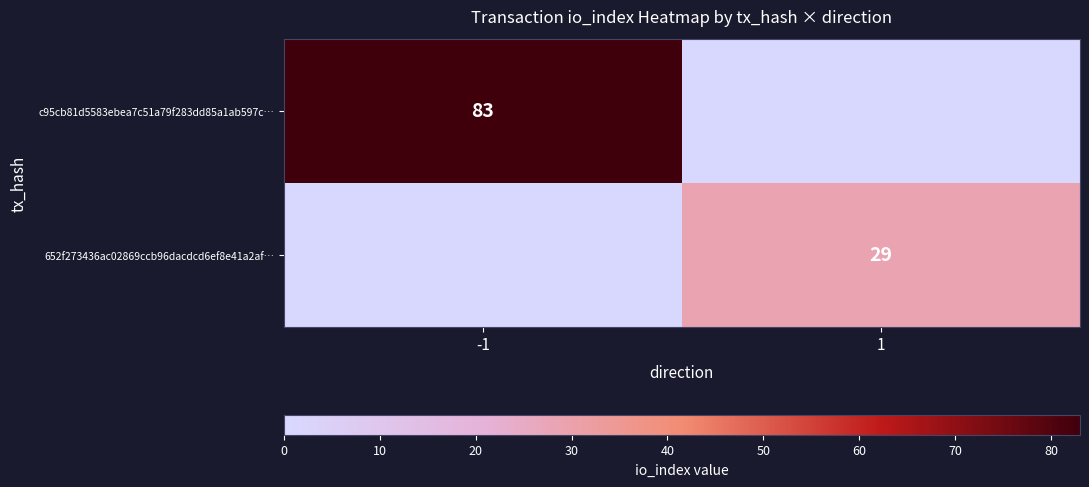

What is the difference between the highest and lowest values at -1?

83